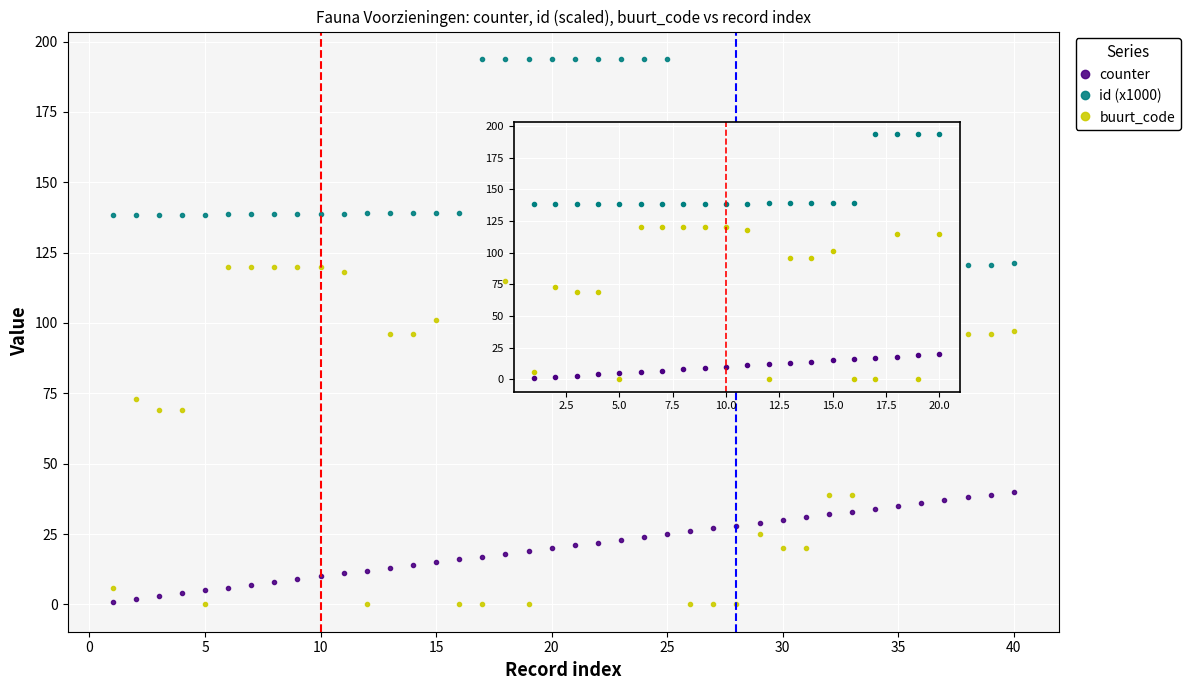

What is the greatest value displayed?

193.8